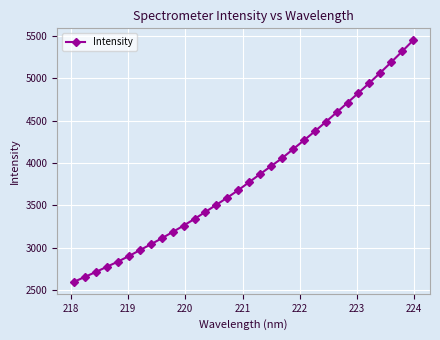

How many data points are above 3774?

16